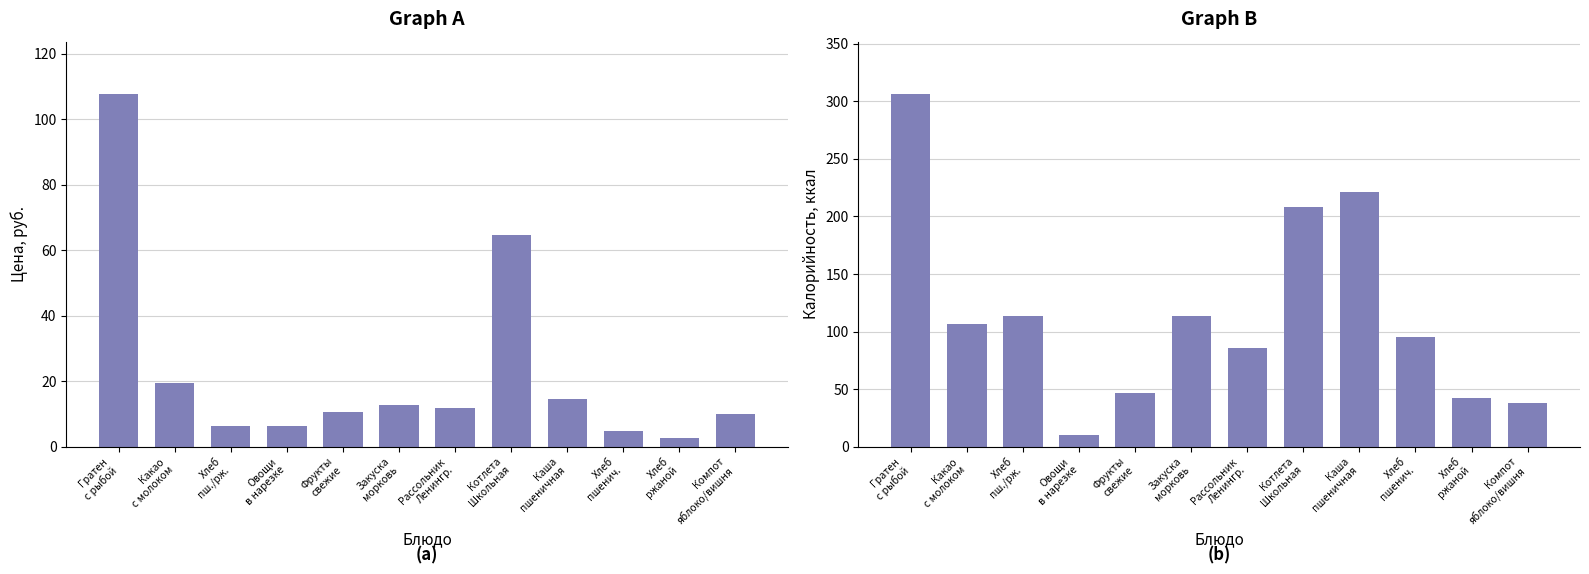

Is it true that Калорийность equals 335.0 at Котлета
Школьная?

False